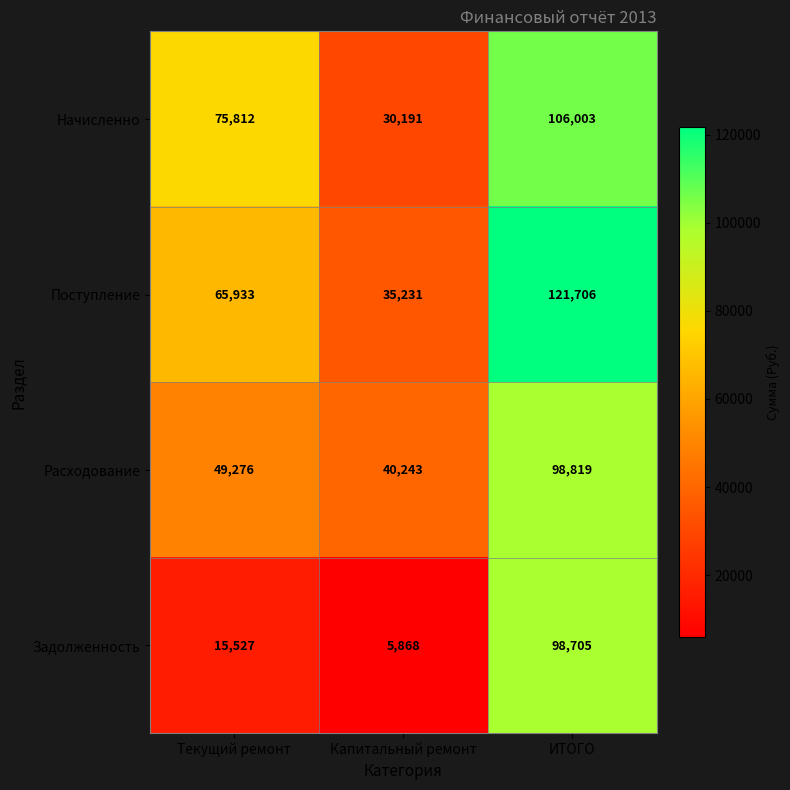

At how many categories does at least one series exceed 114777?

1